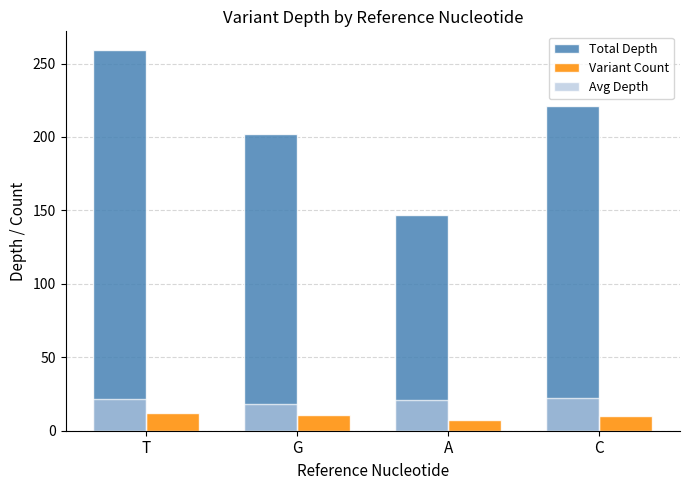

Rank the categories by Total Depth value from highest to lowest.

T, C, G, A